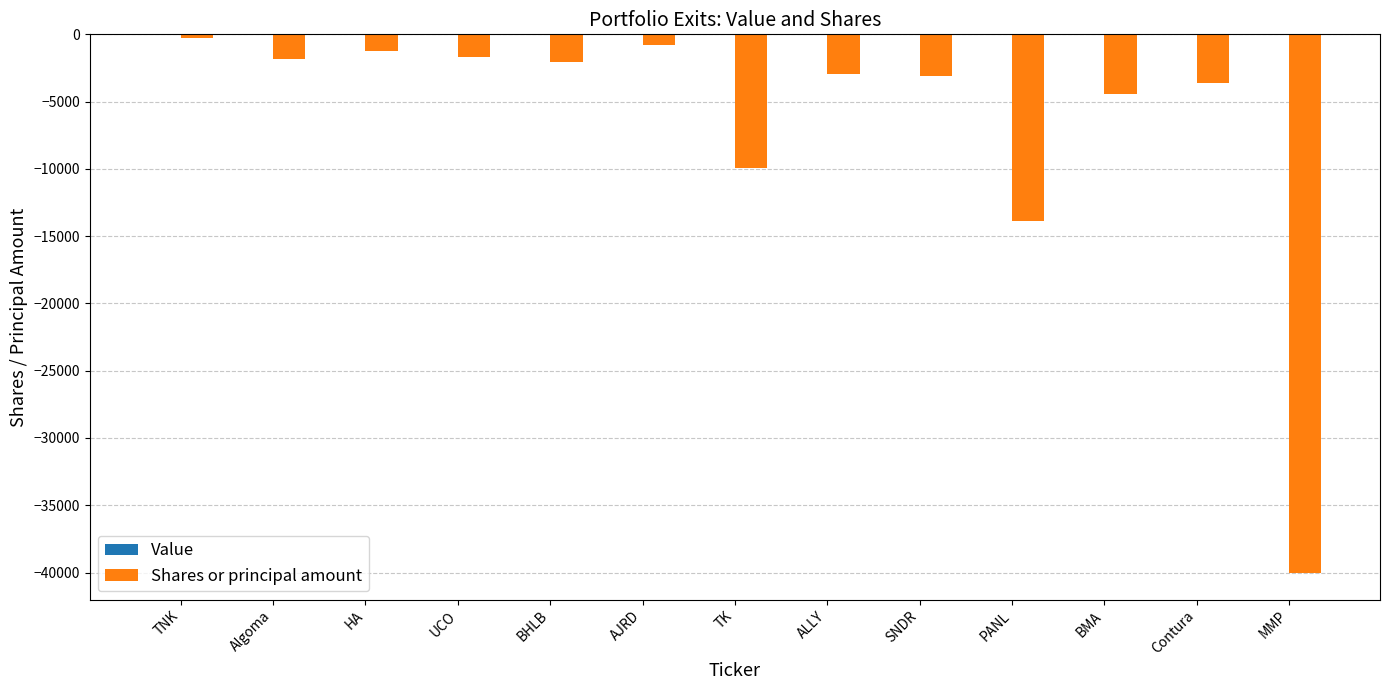

What is the value of the 13th bar from the left?

-40014